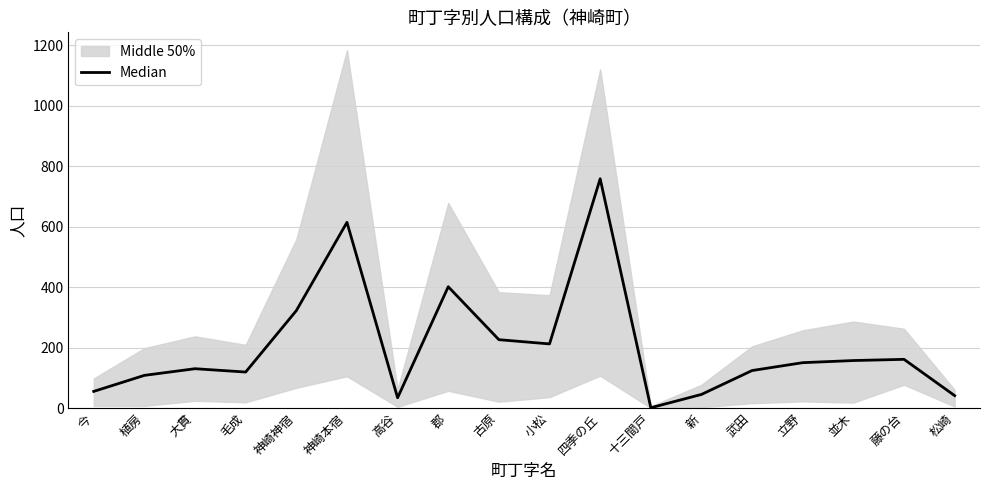

Rank the categories by value from lowest to highest.

十三間戸, 高谷, 松崎, 新, 今, 植房, 毛成, 武田, 大貫, 立野, 並木, 藤の台, 小松, 古原, 神崎神宿, 郡, 神崎本宿, 四季の丘